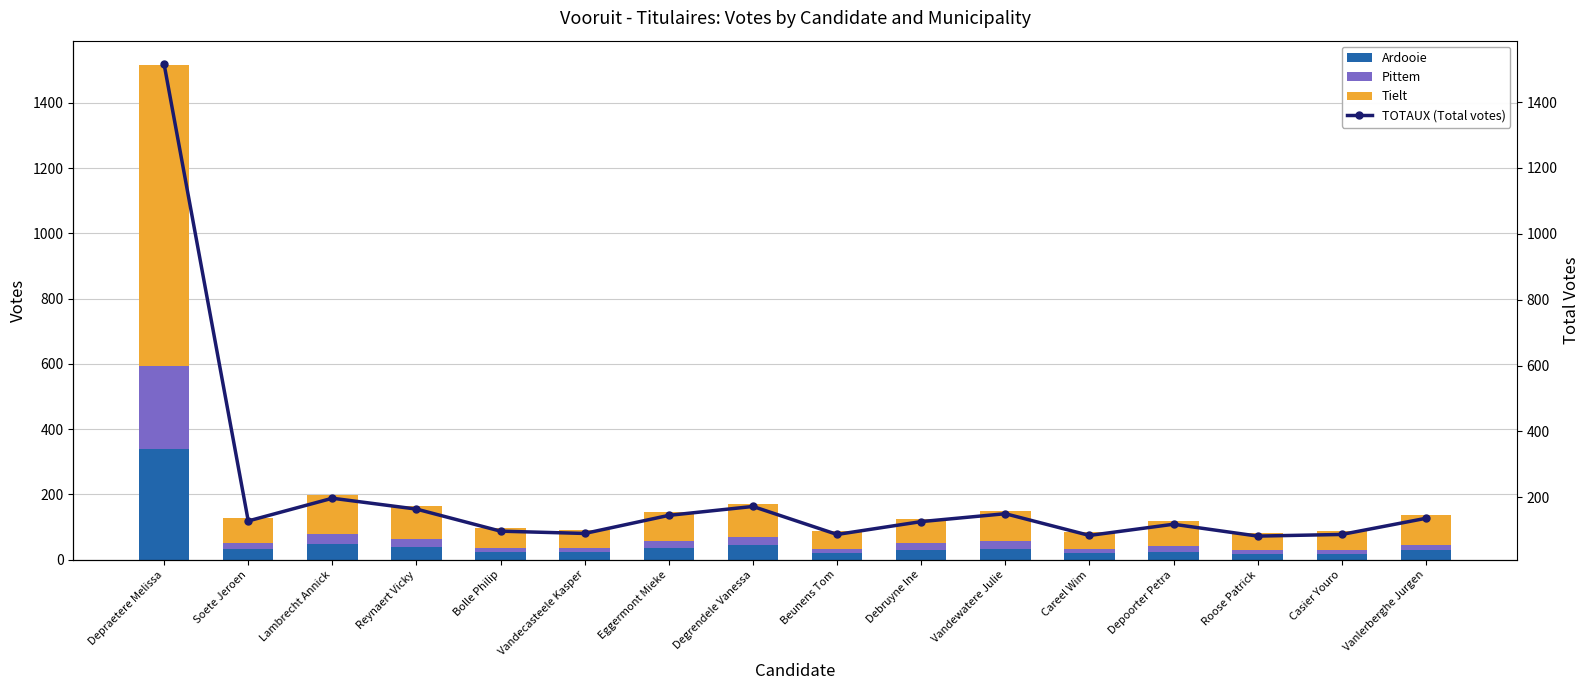

Which series has the largest total across all categories?

TOTAUX (Total votes)